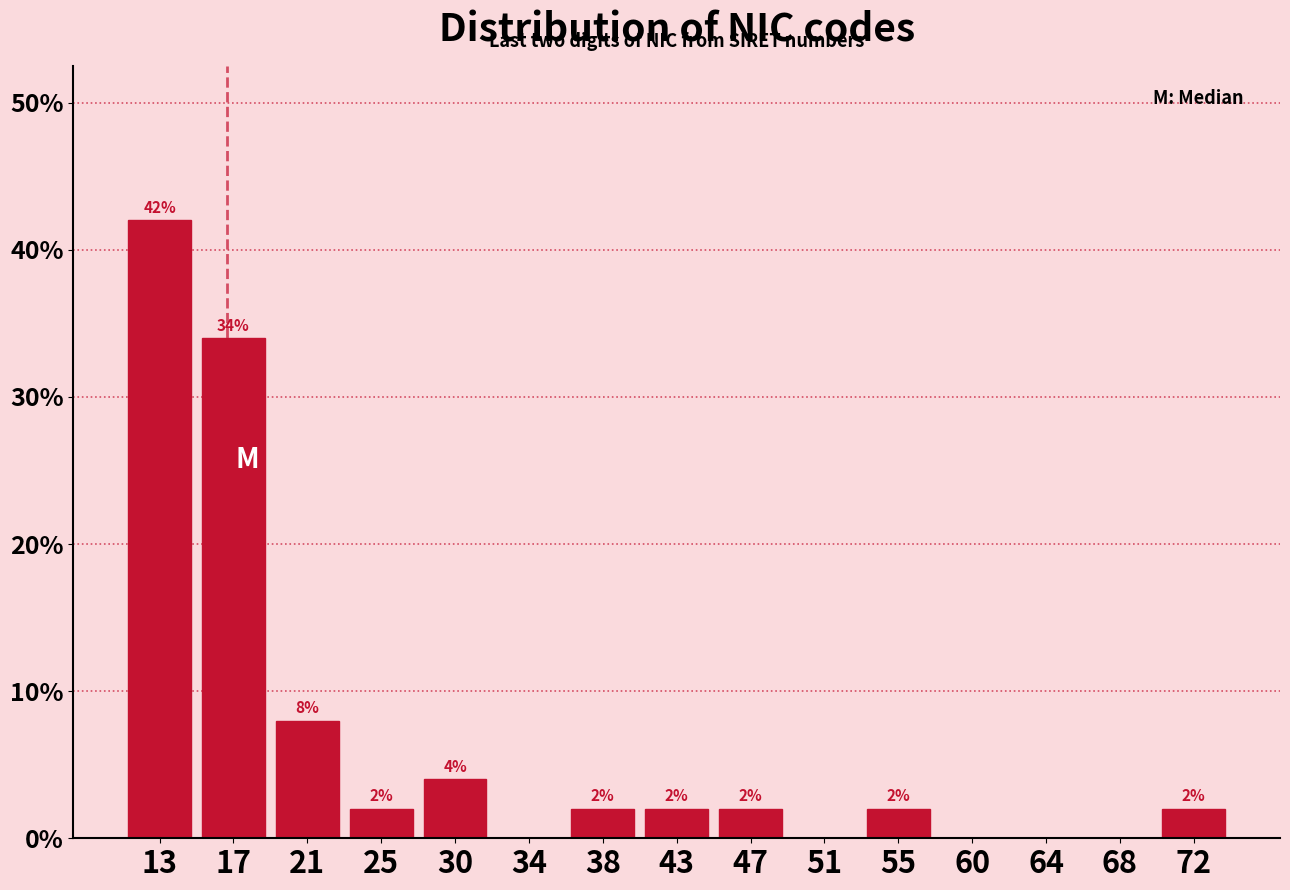

Reading left to right, what are all the values shown in this chart?

13=42	17=34	21=8	25=2	30=4	34=0	38=2	43=2	47=2	51=0	55=2	60=0	64=0	68=0	72=2